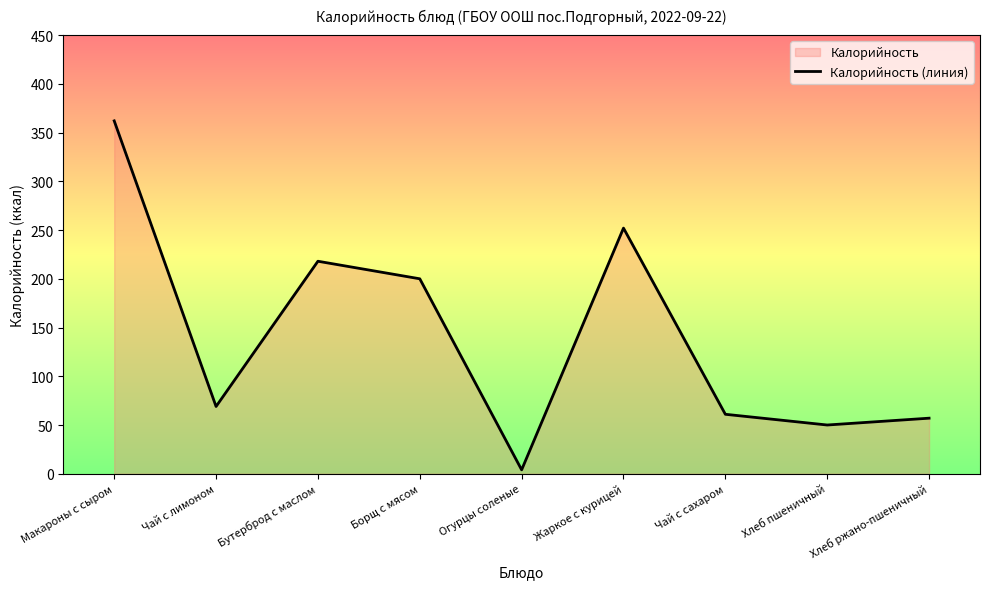

At which label does the data first exceed 69?

Макароны с сыром